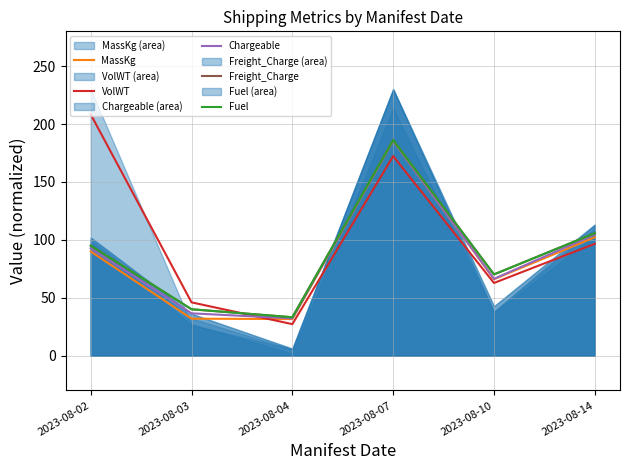

At which category does Fuel reach its first local peak?

2023-08-07